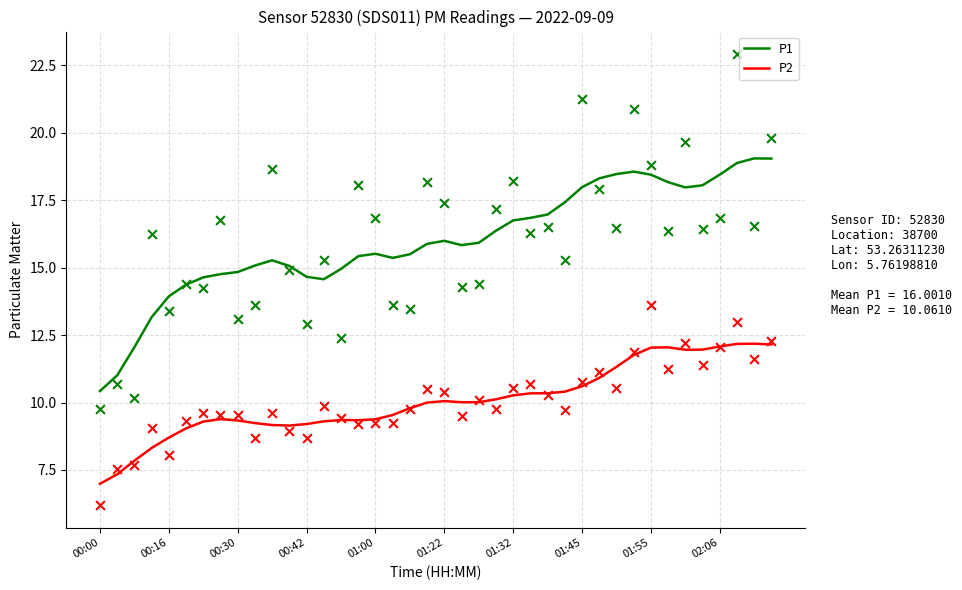

Is the value of P1 at 23 greater than the value of P2 at 23?

Yes